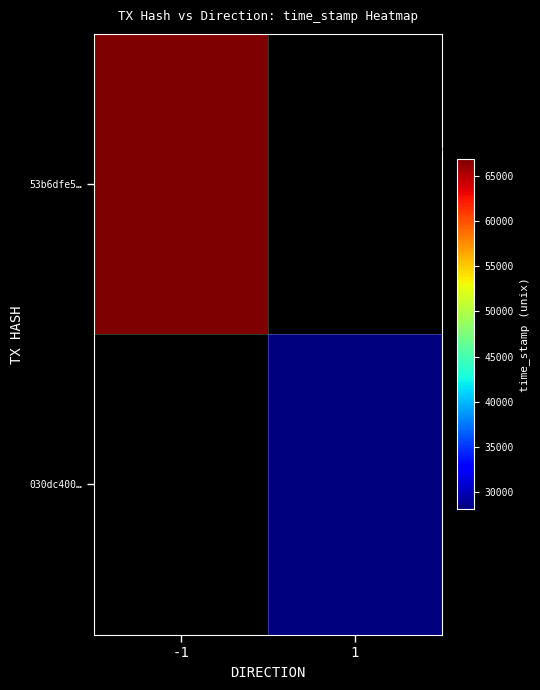

What is the greatest value displayed?

1600266827.0